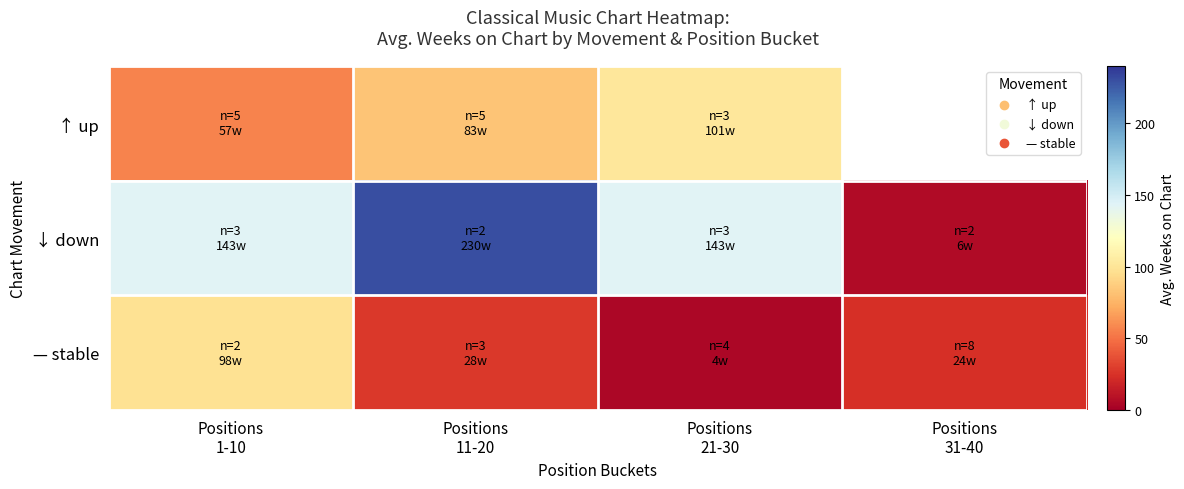

The ↑ up series shows 82.8 at Positions 11-20. True or false?

True